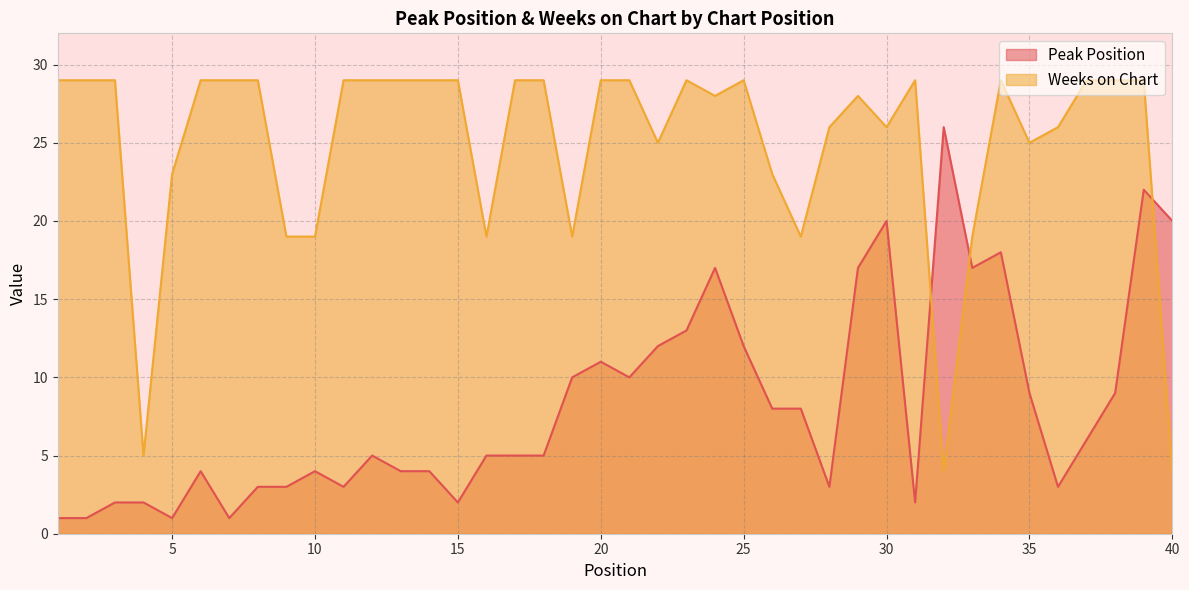

How many intersections are there between Peak Position and Weeks on Chart?

3